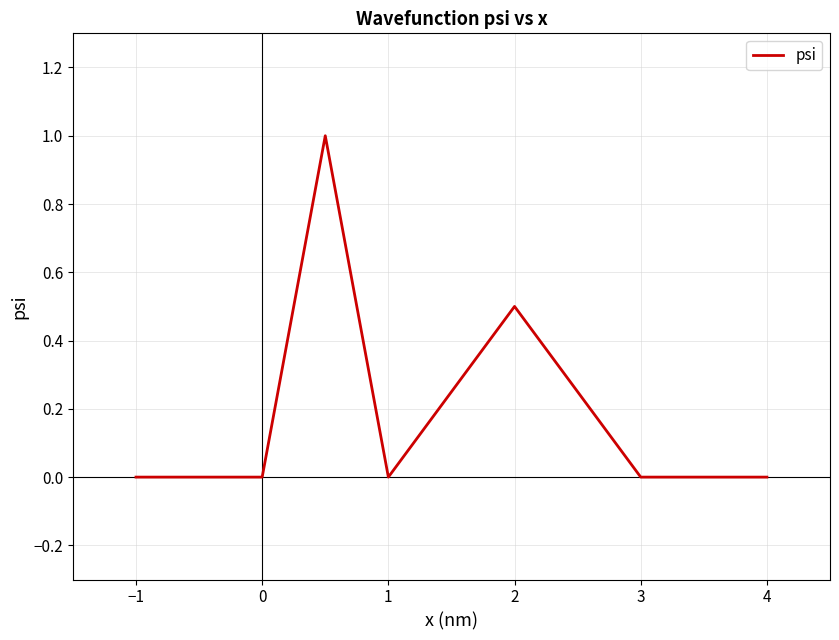

How many series are shown in this chart?

1